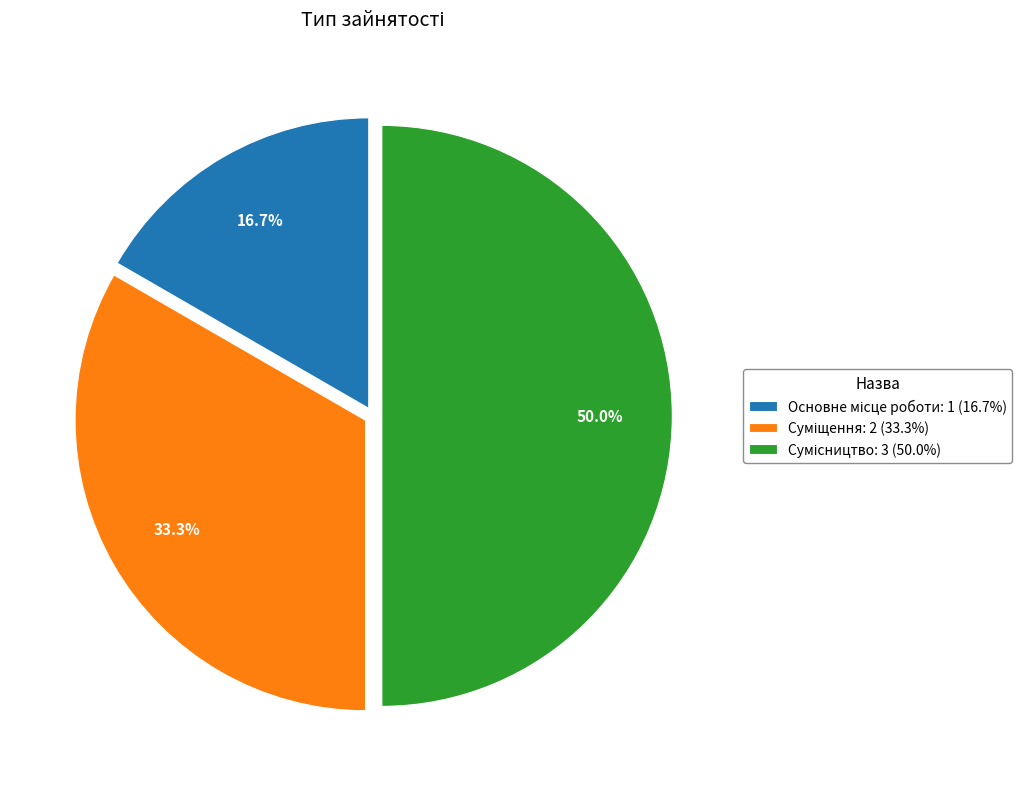

Which slice is the smallest?

Основне місце роботи